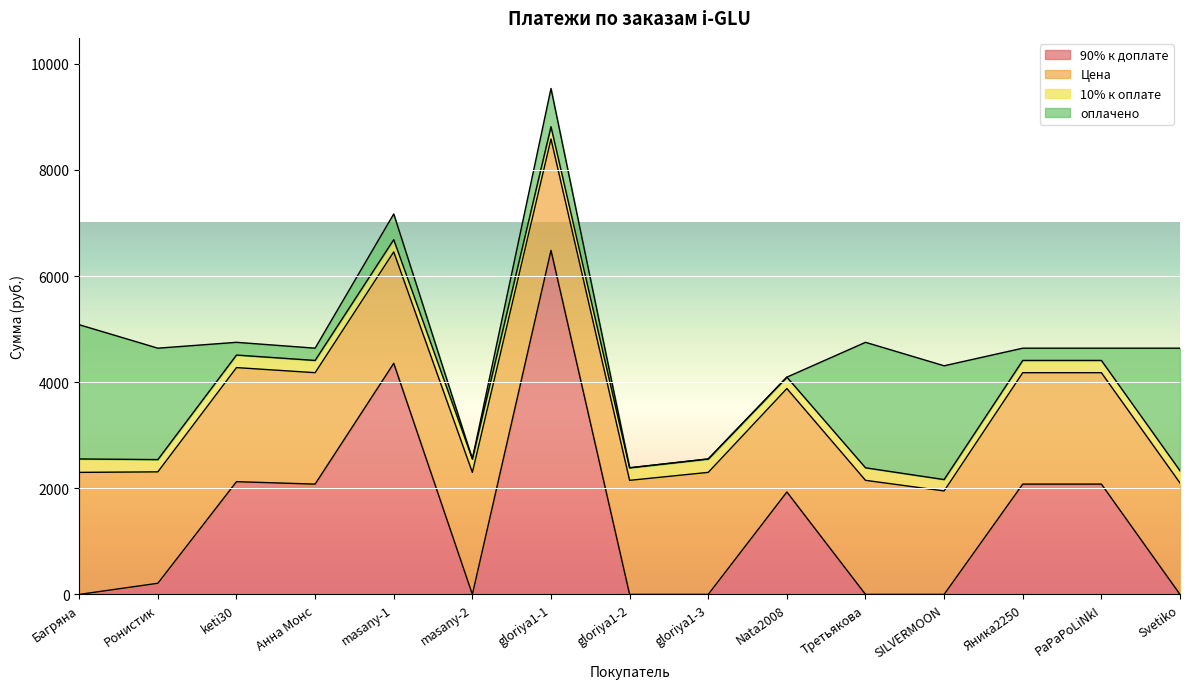

True or false: 10% к оплате and Цена intersect in this chart.

False